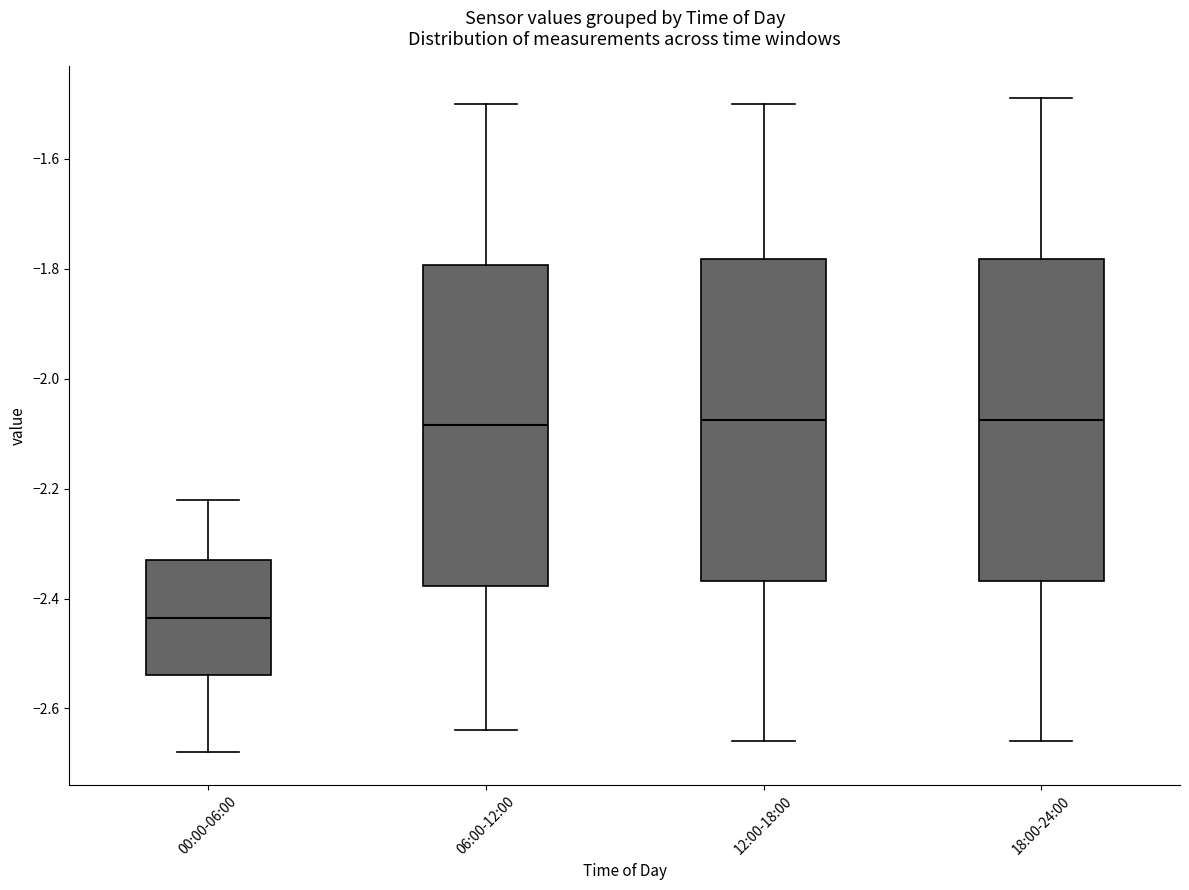

Reading left to right, transcribe this box plot: for each box, give where its median line is, the range the box spans, and where its two whiskers end, as read against the y-axis. The values are not printed on the chart, so give them approximately, as read against the axis.

00:00-06:00: median -2.44, box -2.54 to -2.32, whiskers -2.68 to -2.22
06:00-12:00: median -2.08, box -2.38 to -1.80, whiskers -2.64 to -1.50
12:00-18:00: median -2.08, box -2.36 to -1.78, whiskers -2.66 to -1.50
18:00-24:00: median -2.08, box -2.36 to -1.78, whiskers -2.66 to -1.48